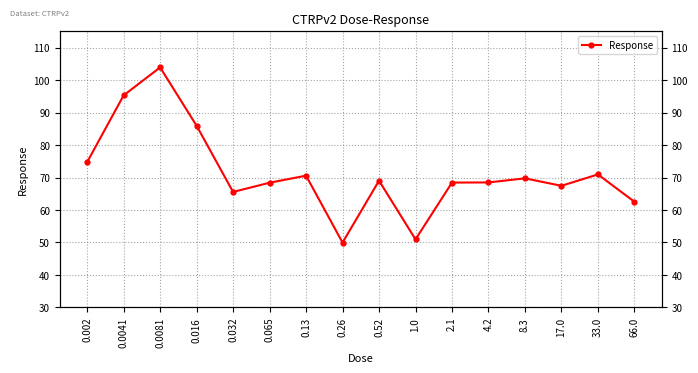

How many points are lower than both their immediate neighbors (excluding endpoints)?

4